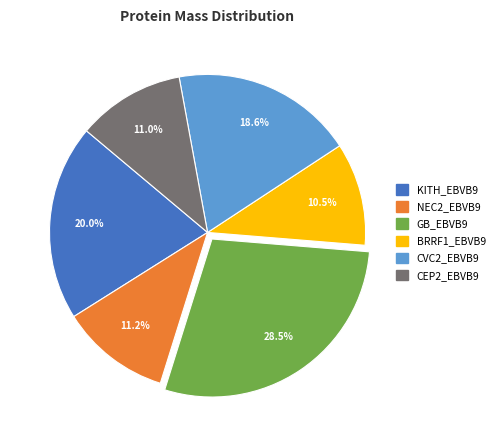

What percentage do CVC2_EBVB9 and BRRF1_EBVB9 together represent?

29.2%